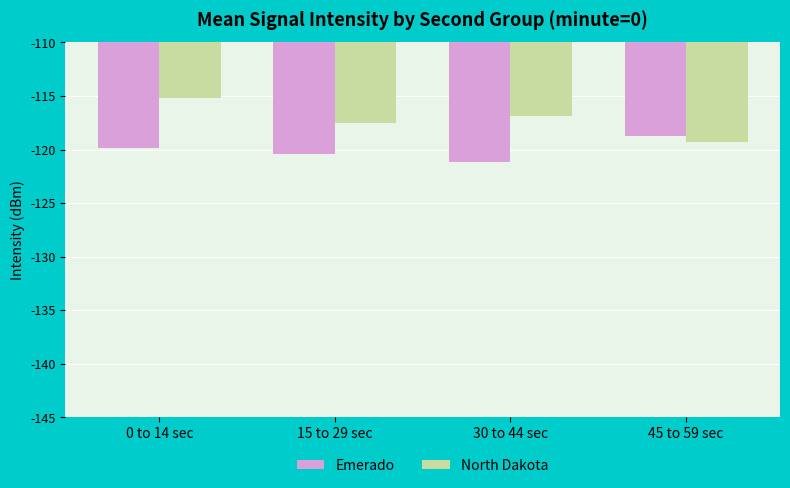

The Emerado series shows -121.1 at 30 to 44 sec. True or false?

True